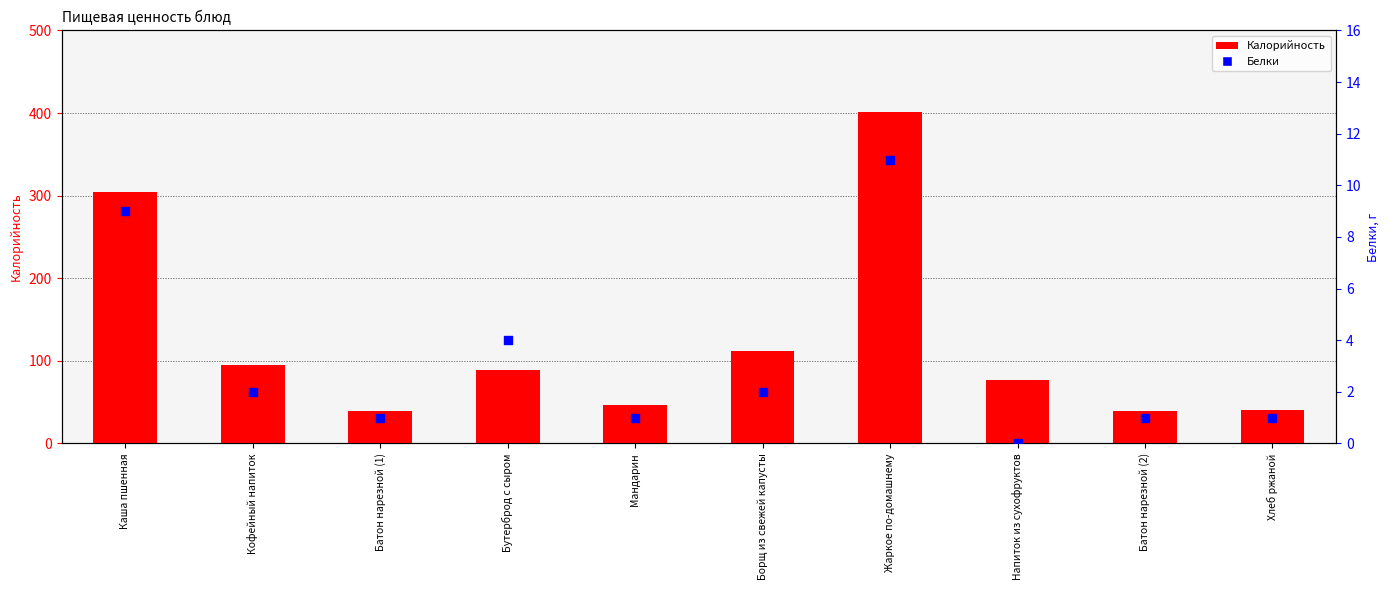

At which category is the sum across all series the highest?

Жаркое по-домашнему